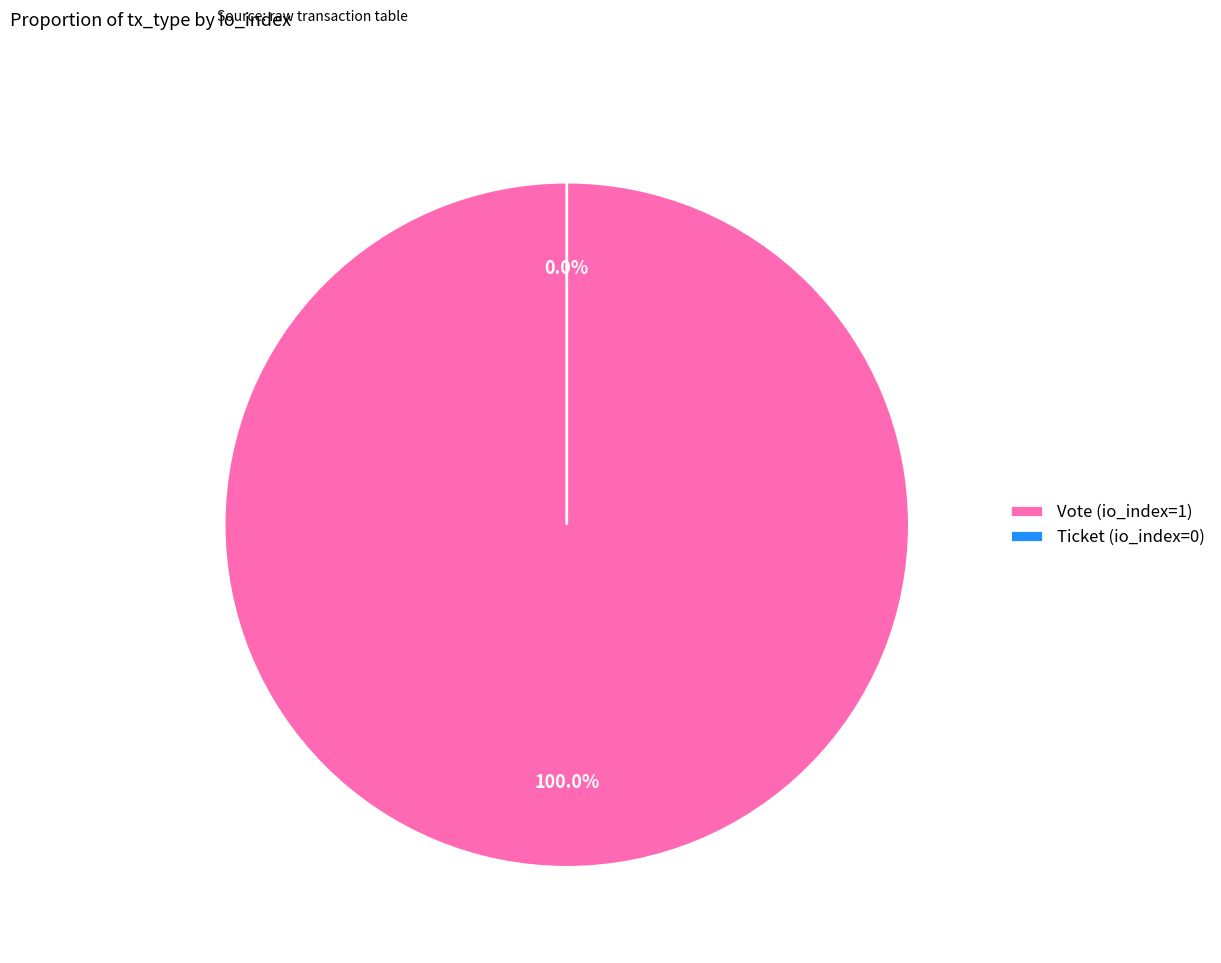

Is Ticket (io_index=0) the majority of the pie?

No